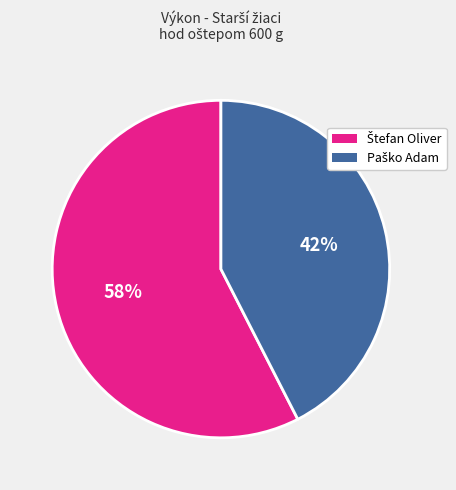

Is there any slice that represents more than half of the pie?

Yes